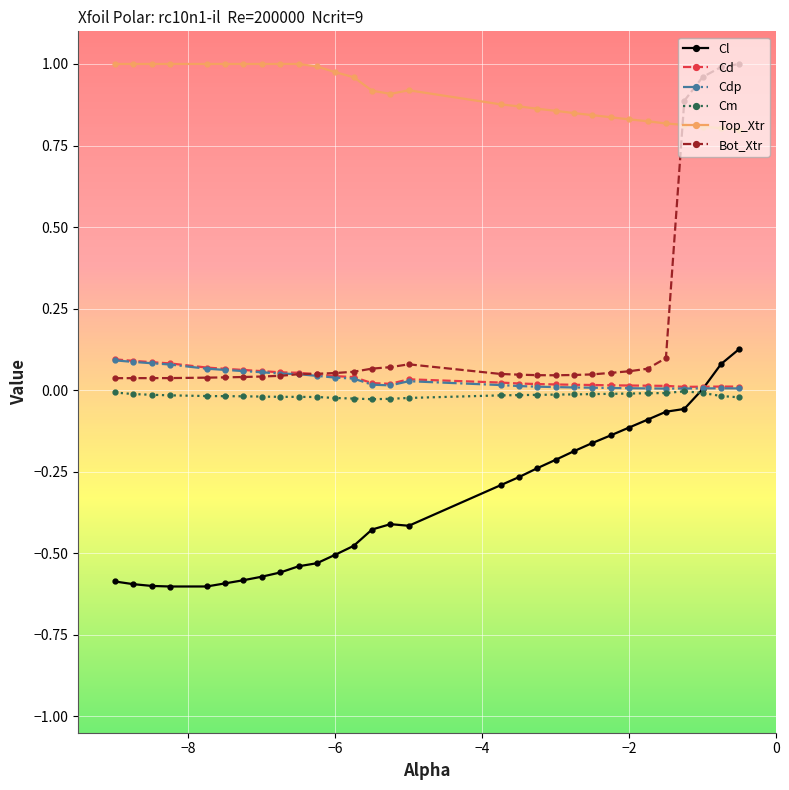

Which series has the largest range (max minus min)?

Bot_Xtr